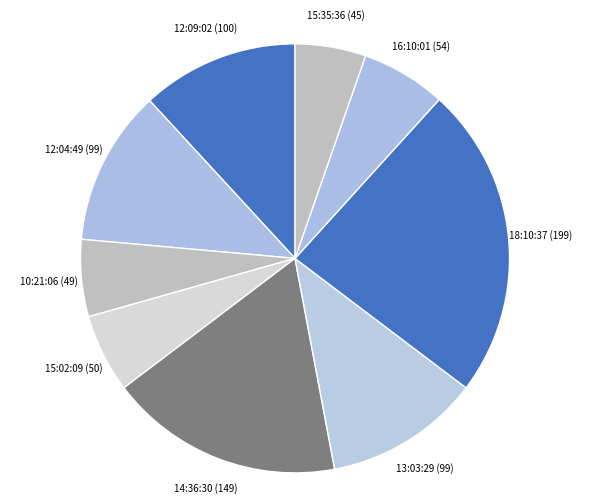

Is the sum of 16:10:01 (54) and 18:10:37 (199) greater than half?

No